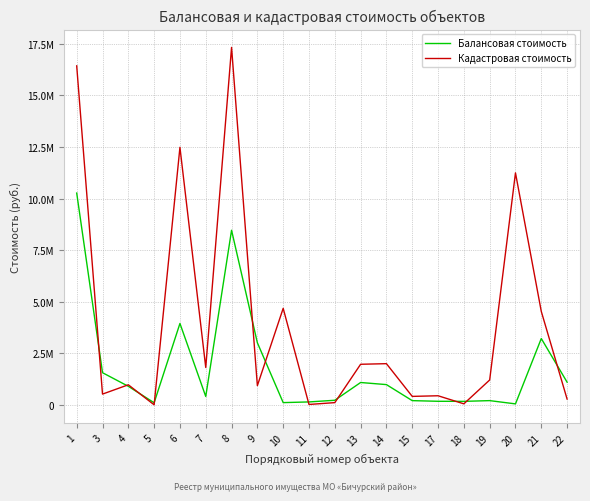

What is the average value of the Балансовая стоимость series?

1819173.8